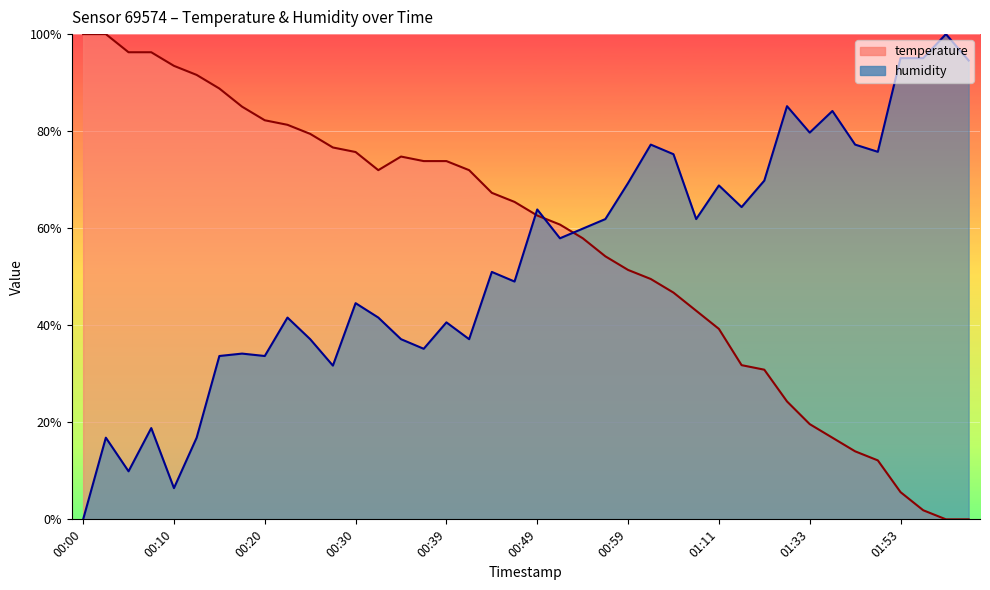

At which label is humidity closest to 50?

00:44